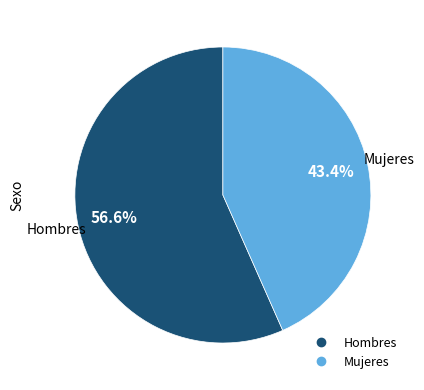

To the nearest percent, what percentage of the pie is Mujeres?

43%